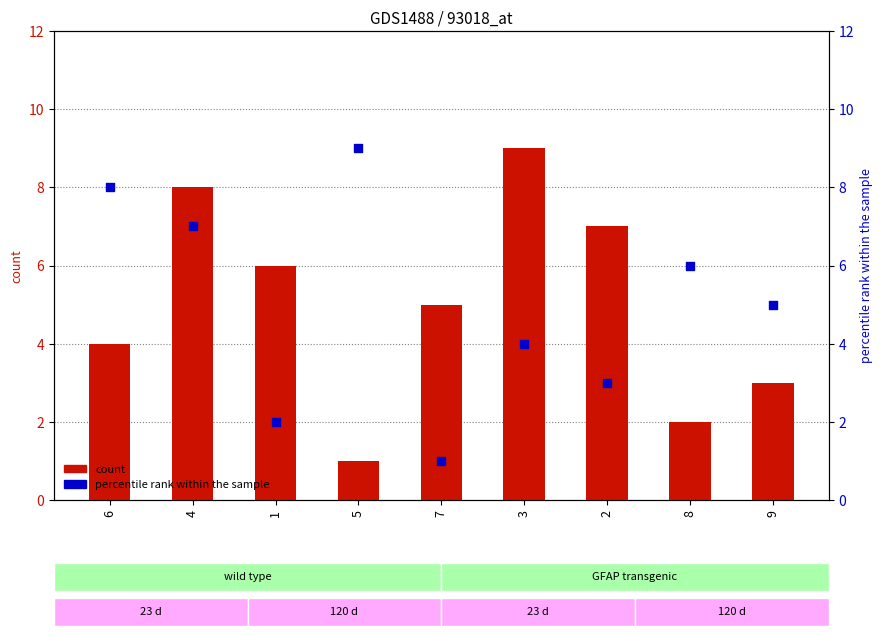

Which series has the widest spread of Y values?

count